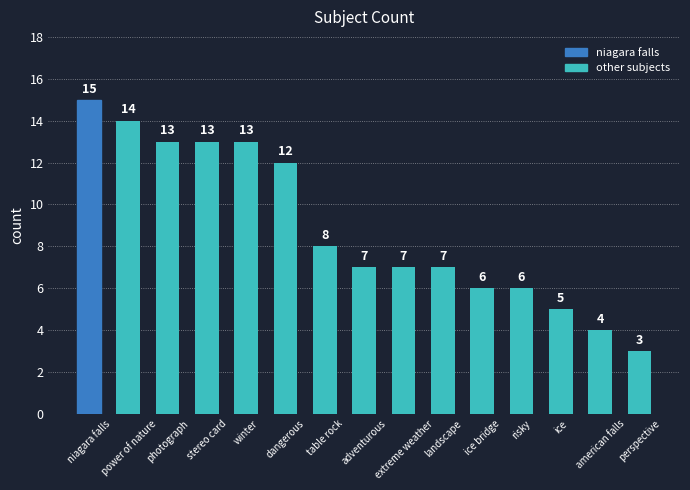

What is the smallest value displayed?

3